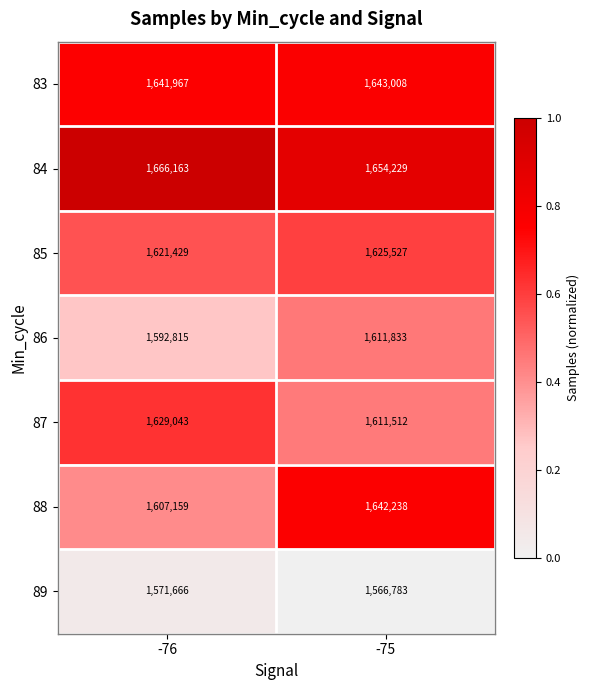

Reading left to right, list all the values displayed in this chart.

83: -76=1641967	-75=1643008
84: -76=1666163	-75=1654229
85: -76=1621429	-75=1625527
86: -76=1592815	-75=1611833
87: -76=1629043	-75=1611512
88: -76=1607159	-75=1642238
89: -76=1571666	-75=1566783